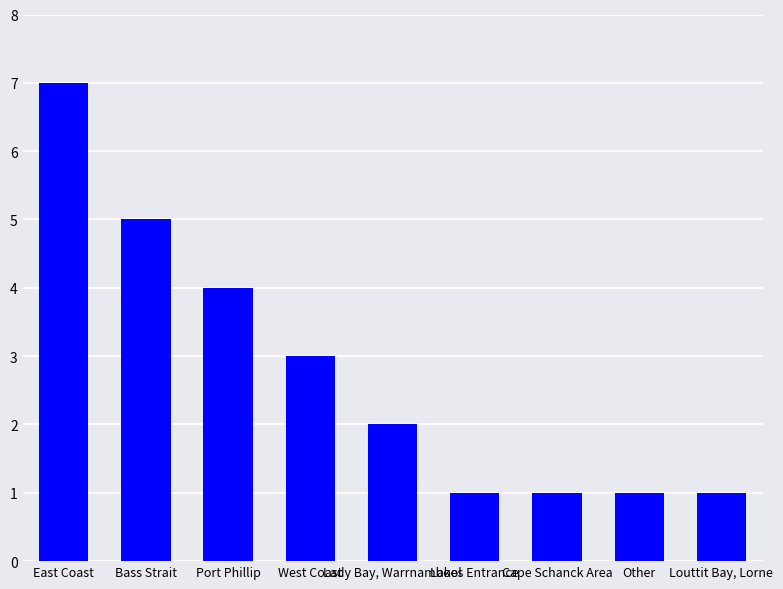

What is the label of the 5th bar from the left?

Lady Bay, Warrnambool